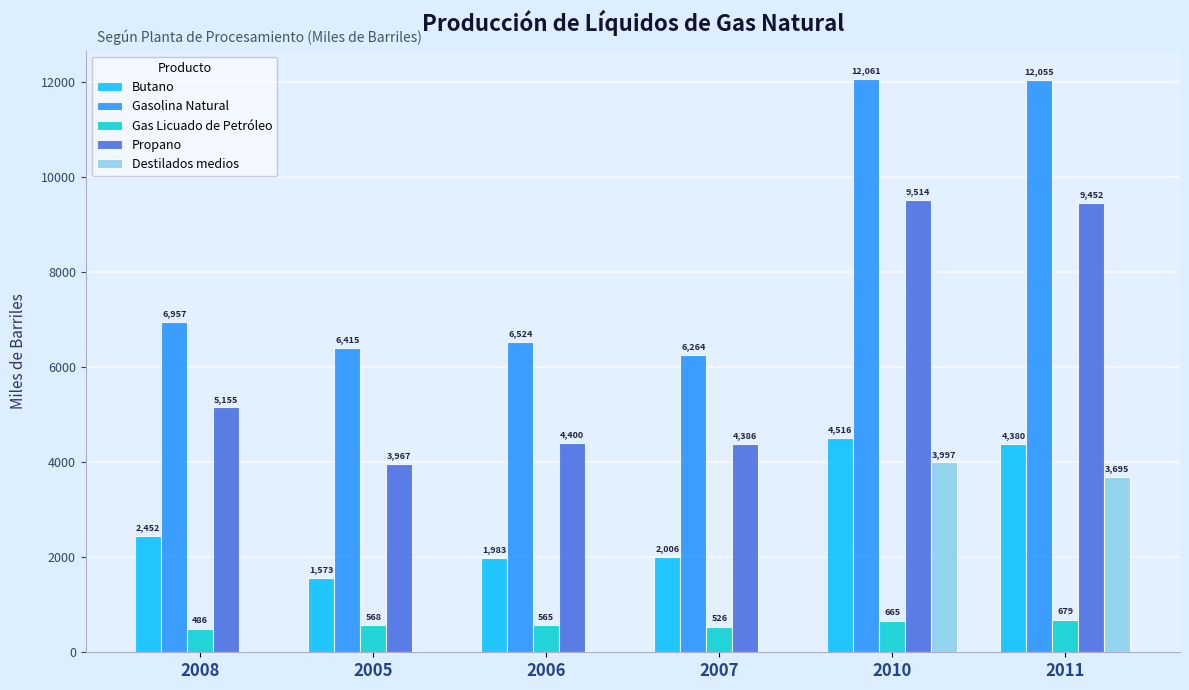

What is the sum of all Butano values?

16910.3